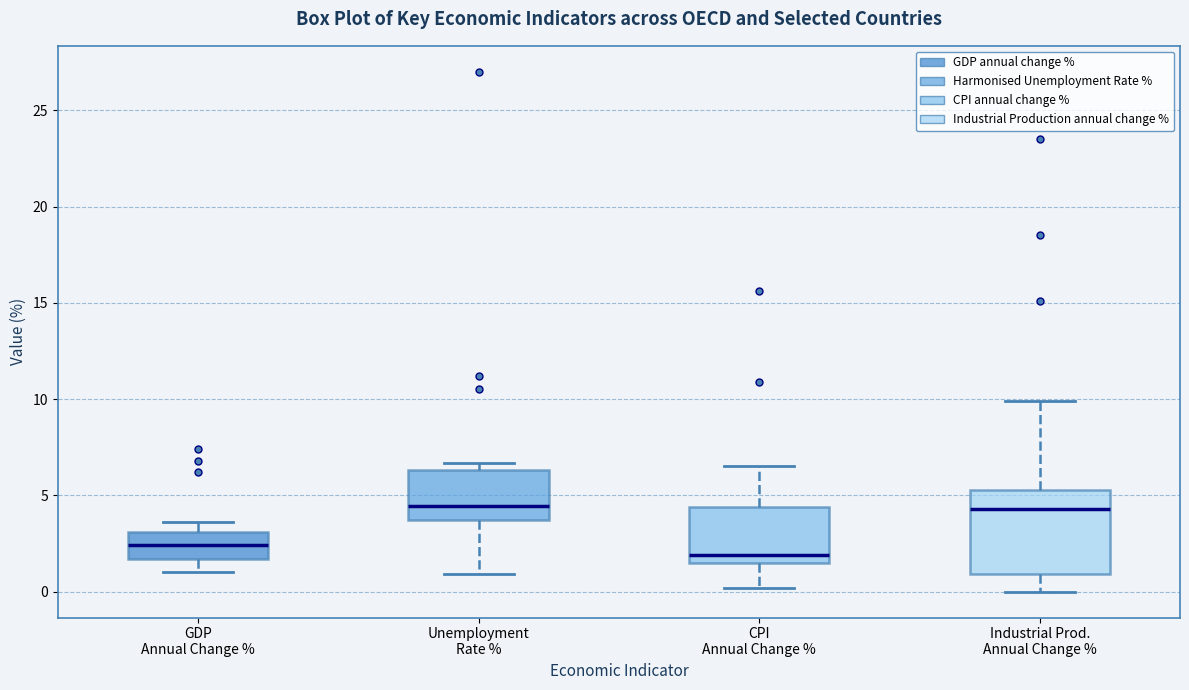

Reading left to right, read every box against the y-axis: the position of its median line, the range the box covers, and the ends of its whiskers. The values are not printed on the chart, so give them approximately, as read against the axis.

GDP Annual Change %: median 2.5, box 1.5 to 3.0, whiskers 1.0 to 3.5
Unemployment Rate %: median 4.5, box 3.5 to 6.5, whiskers 1.0 to 6.5 (just above the box's upper edge)
CPI Annual Change %: median 2.0, box 1.5 to 4.5, whiskers 0.0 to 6.5
Industrial Prod. Annual Change %: median 4.5, box 1.0 to 5.5, whiskers 0.0 to 10.0